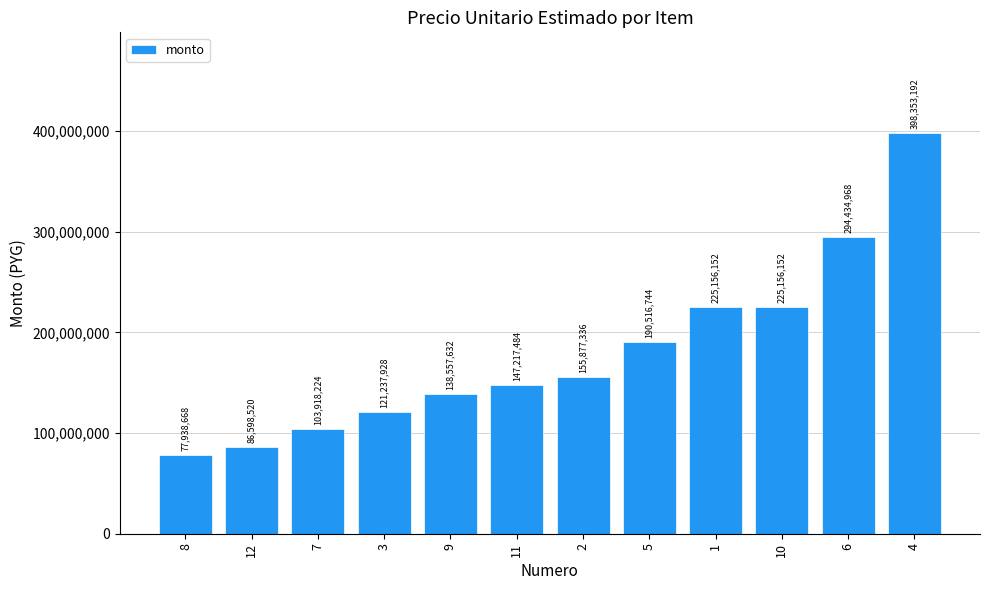

What is the value of the 5th bar from the left?

138557632